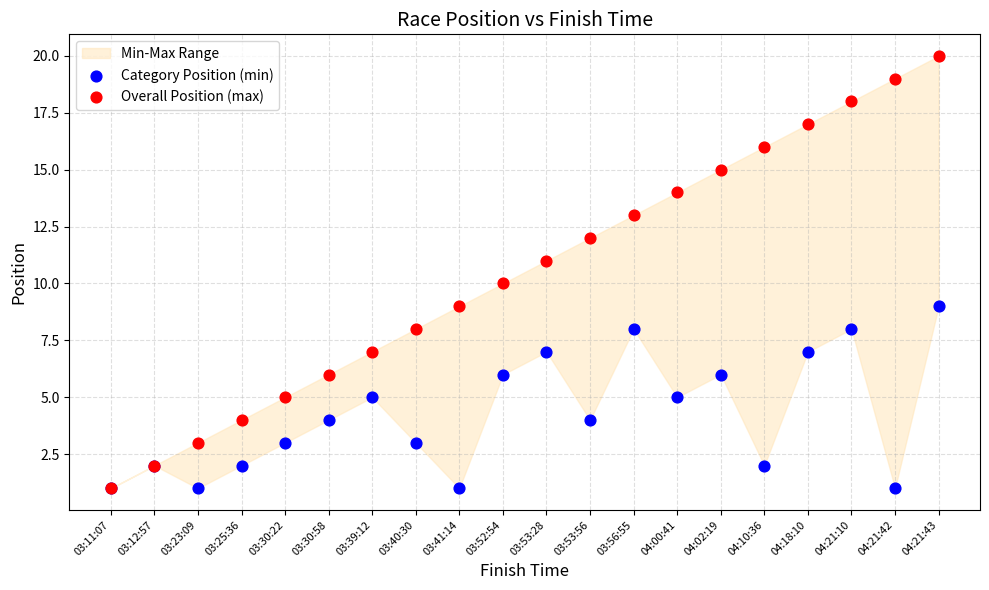

Which series contains the highest Y value?

Overall Position (max)